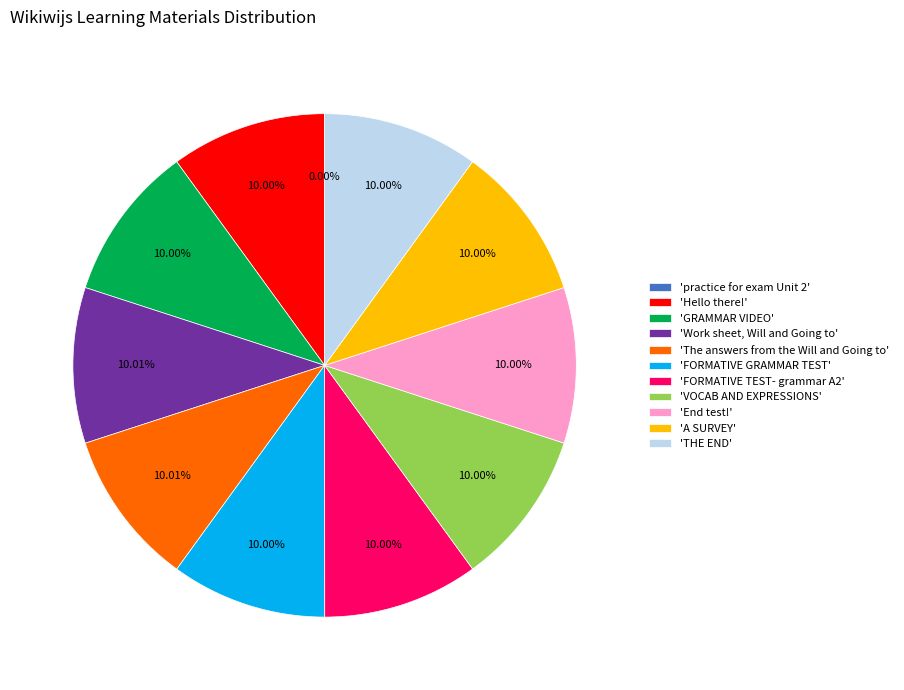

Does 'FORMATIVE TEST- grammar A2' account for over 50% of the chart?

No